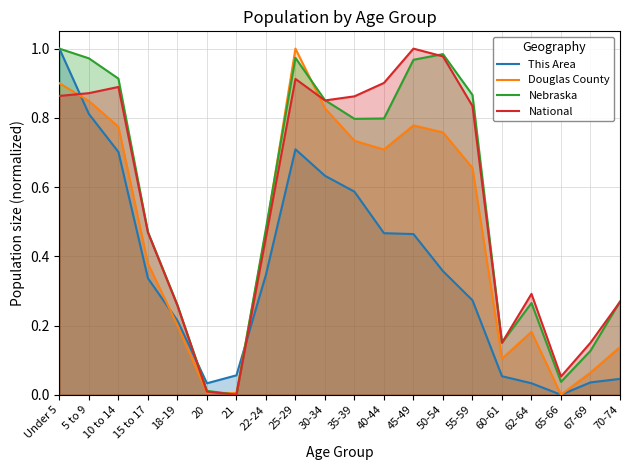

The Nebraska series shows 0.9 at 30-34. True or false?

True